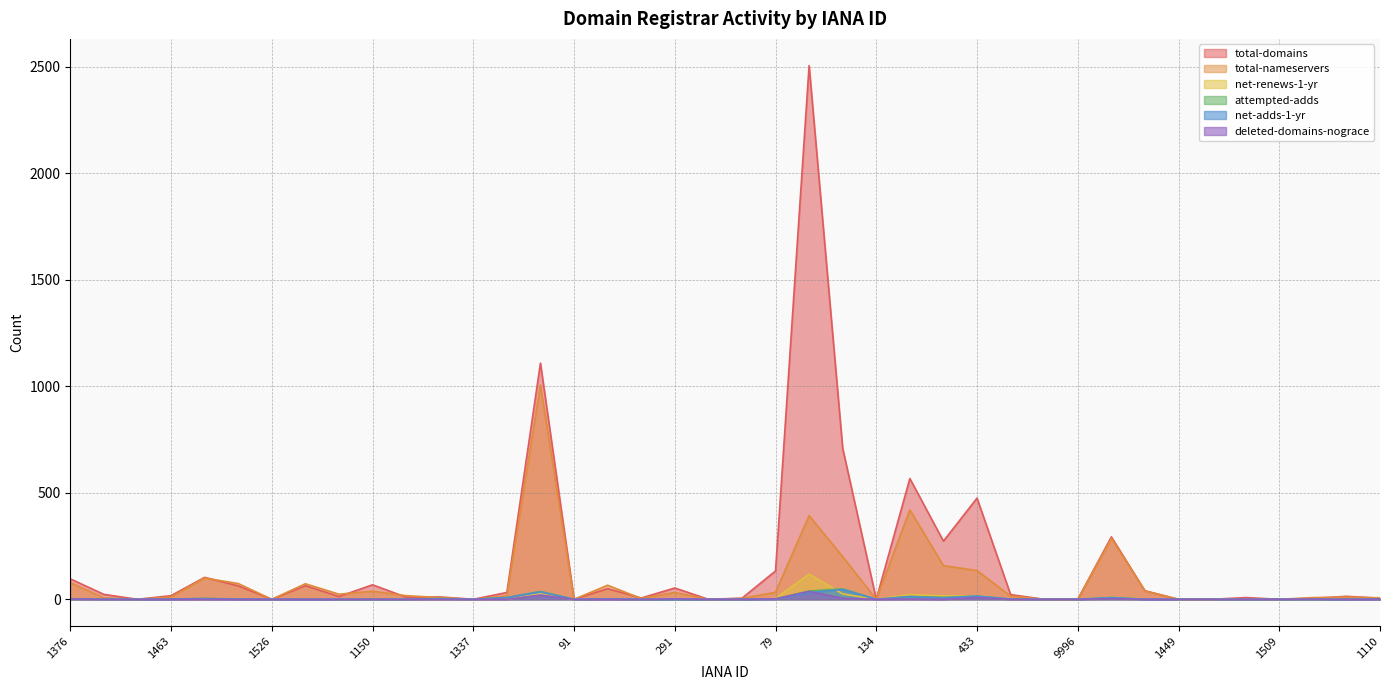

True or false: total-nameservers and net-adds-1-yr cross at least once.

False